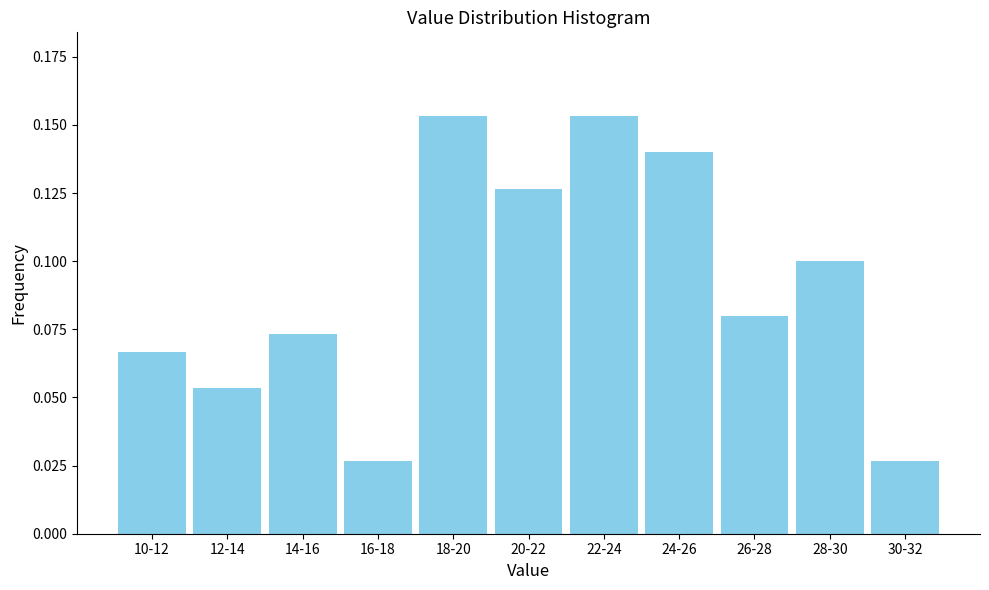

Is it true that the value at 28-30 is 0.1?

True